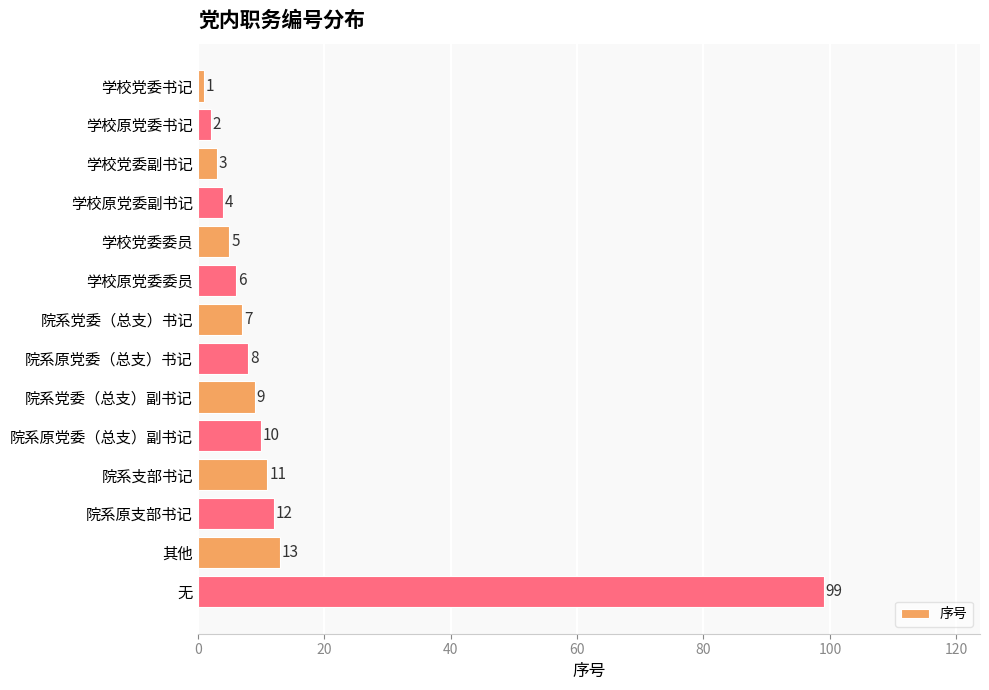

What is the difference between the maximum and minimum values?

98